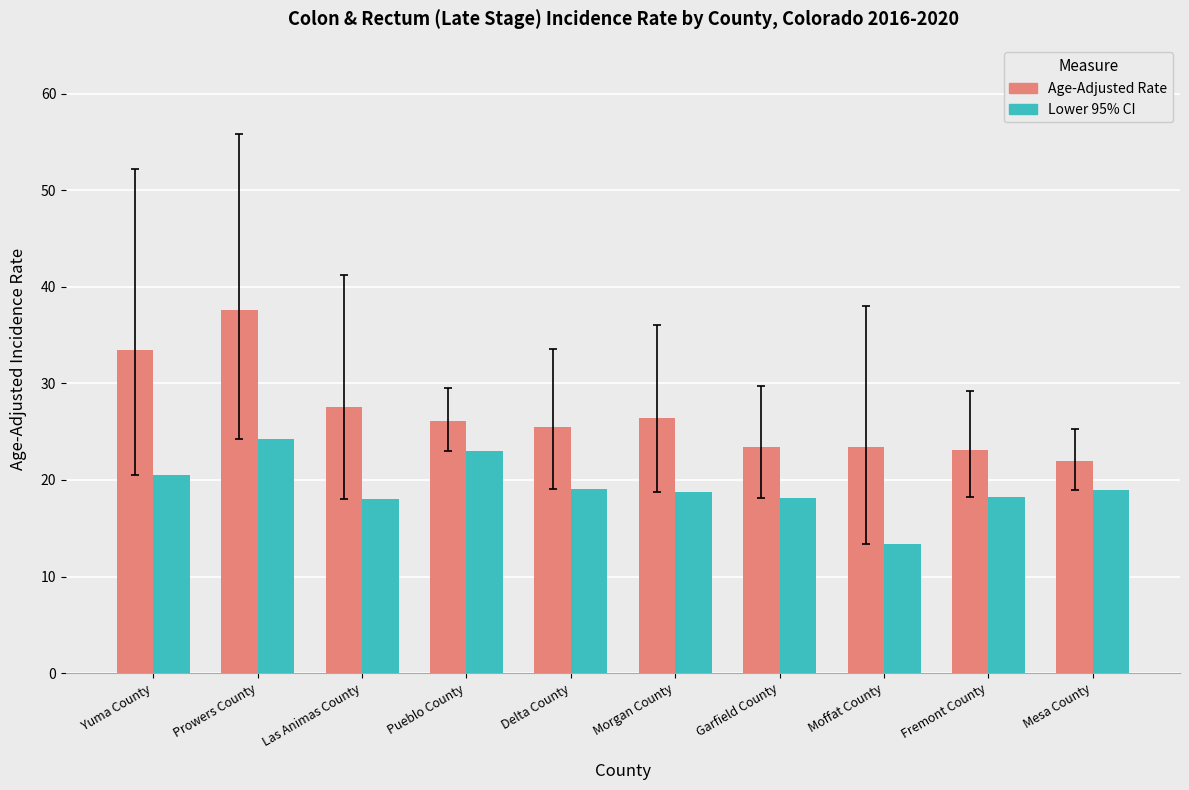

Are the bars grouped side by side (vs. stacked)?

Yes